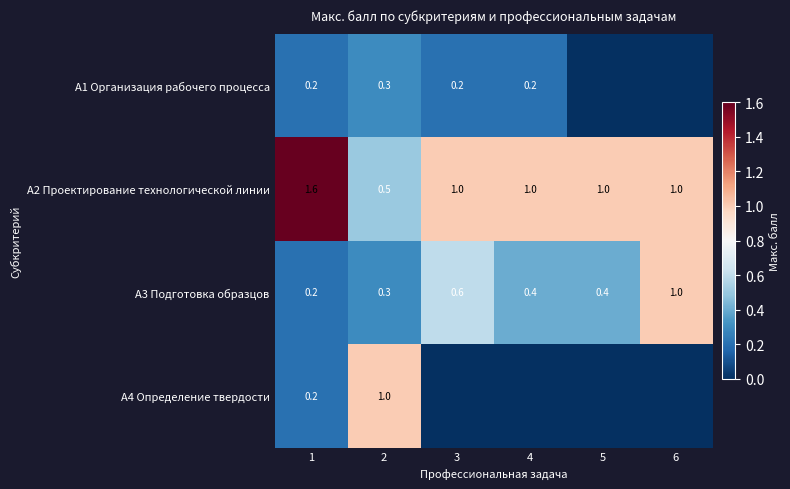

Which category has the lowest value across all series?

5